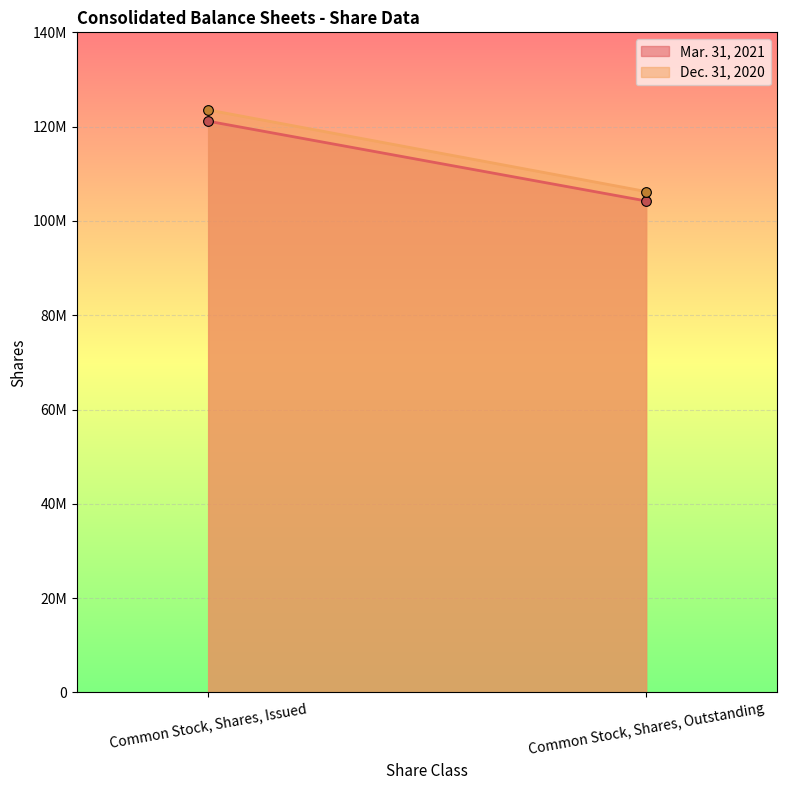

Rank the categories by Mar. 31, 2021 value from lowest to highest.

Common Stock, Shares, Outstanding, Common Stock, Shares, Issued